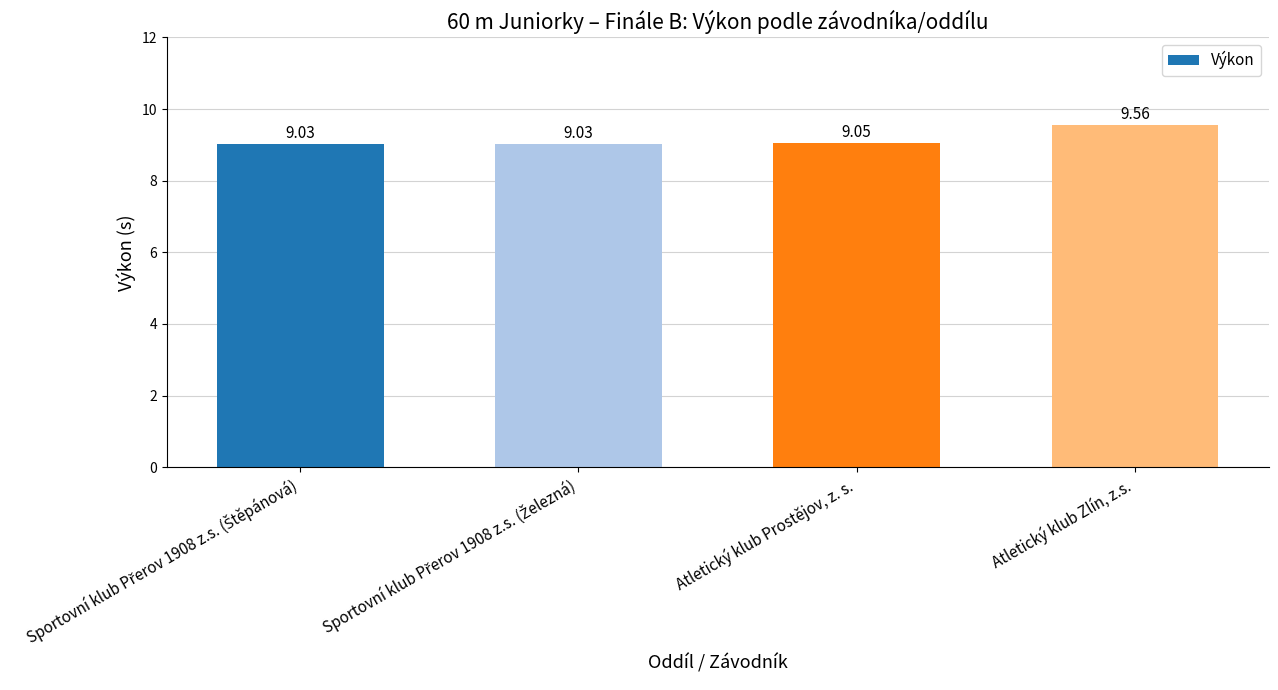

Which category has the highest value across all series?

Atletický klub Zlín, z.s.